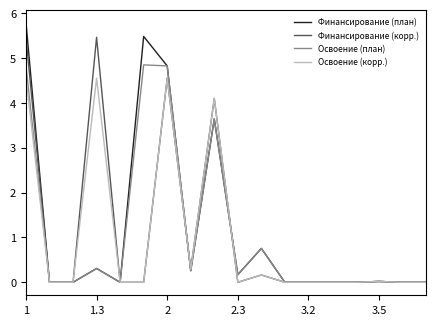

What is the maximum value for Финансирование (план)?

5.8